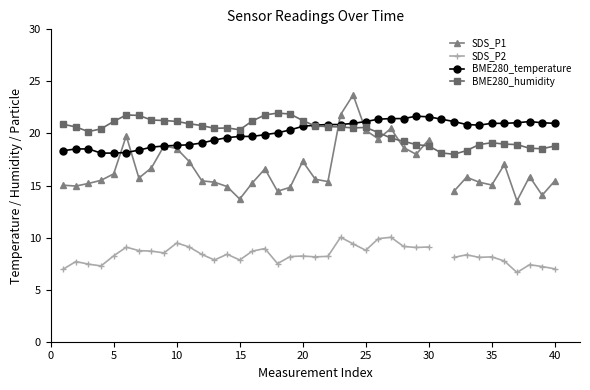

How many lines are shown in the chart?

4